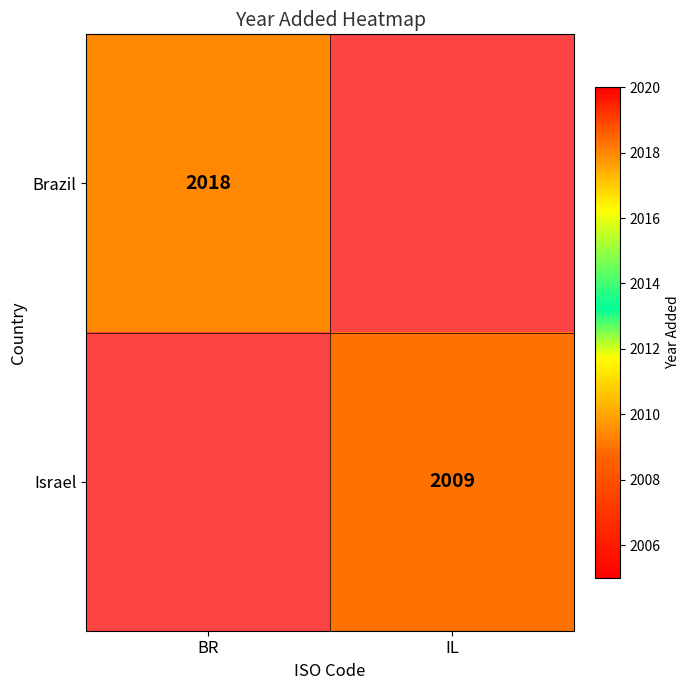

Is it true that Brazil equals 2739.8 at BR?

False